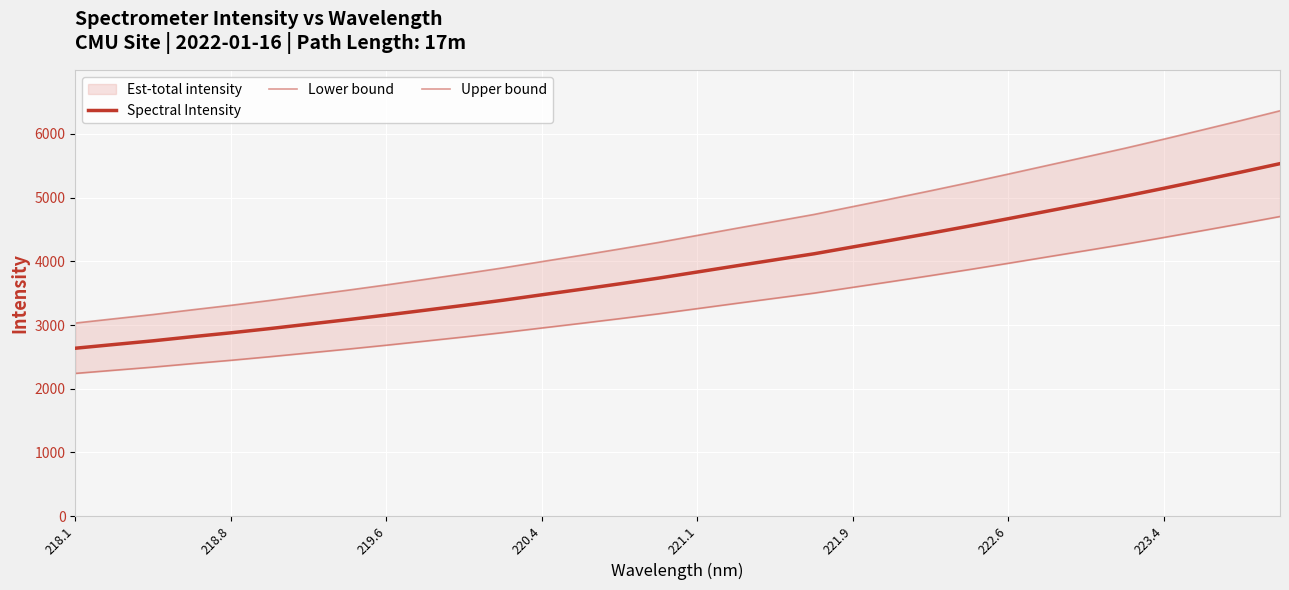

Rank the series at 221.1 from highest to lowest value.

Upper bound, Spectral Intensity, Lower bound